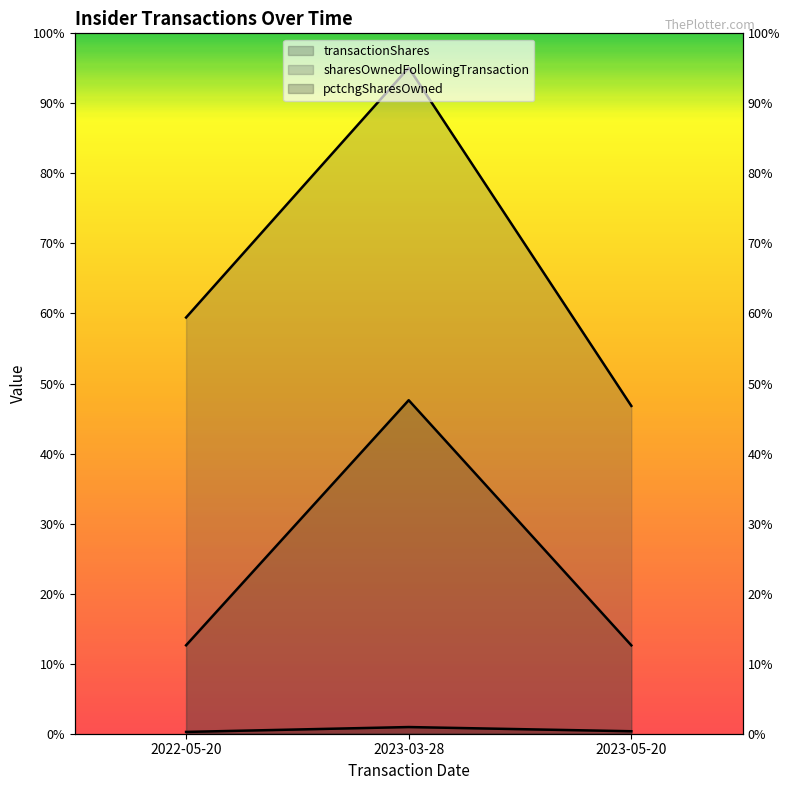

What is the value of the sharesOwnedFollowingTransaction point at the 2nd from the left?

9984